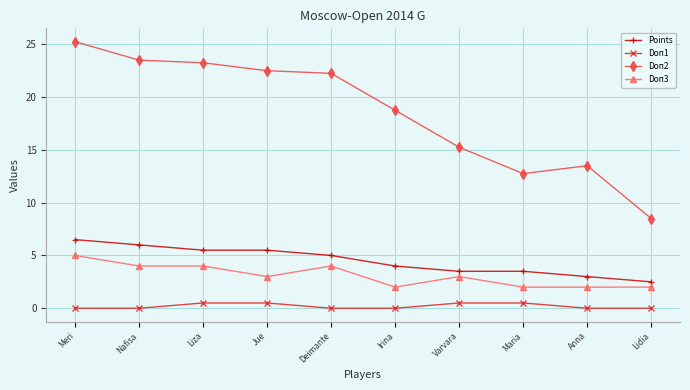

Is it true that Points equals 3.5 at Varvara?

True